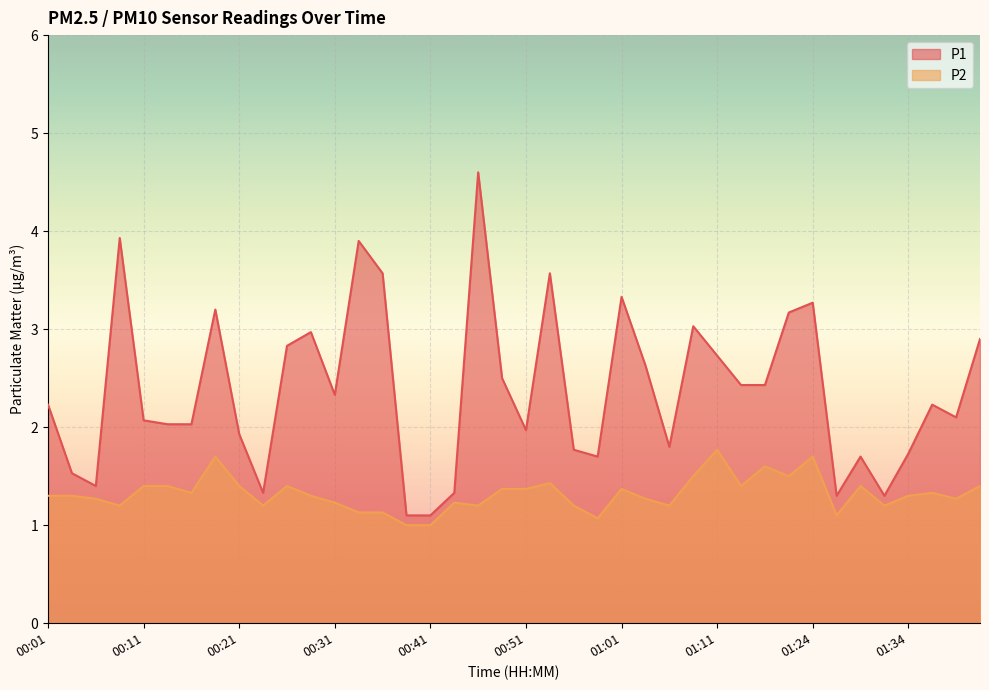

How many values in the P2 series exceed 1?

38